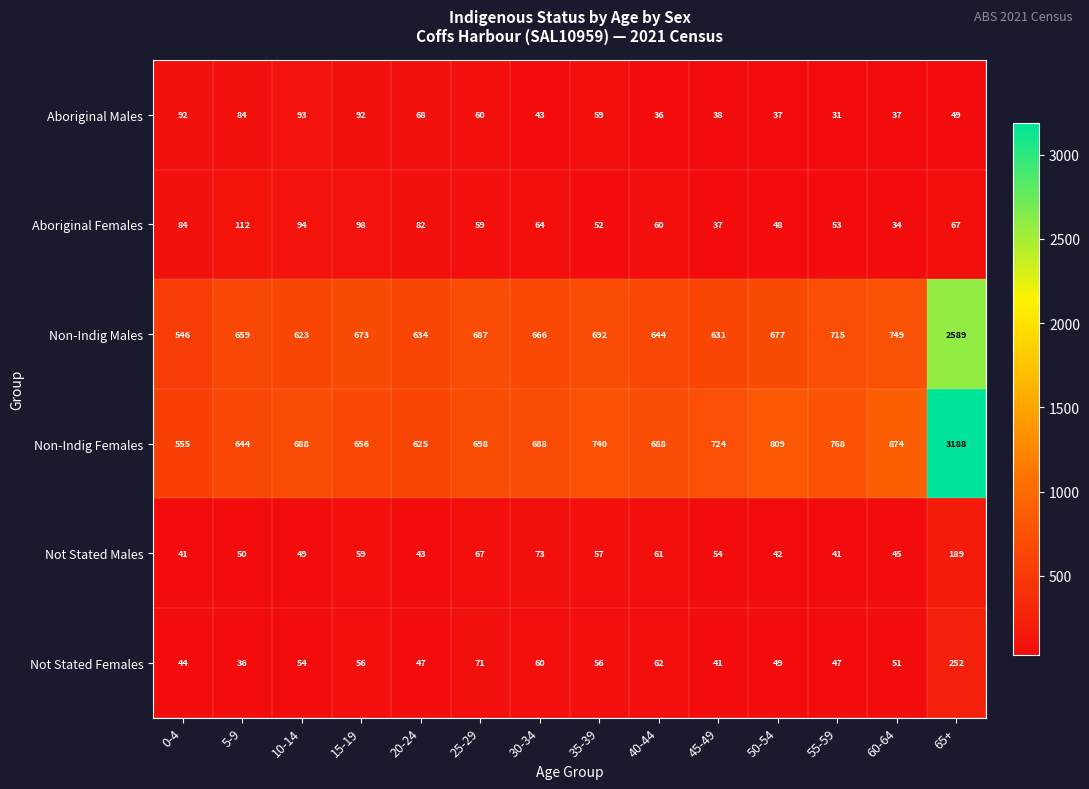

Count the number of data series in this chart.

6